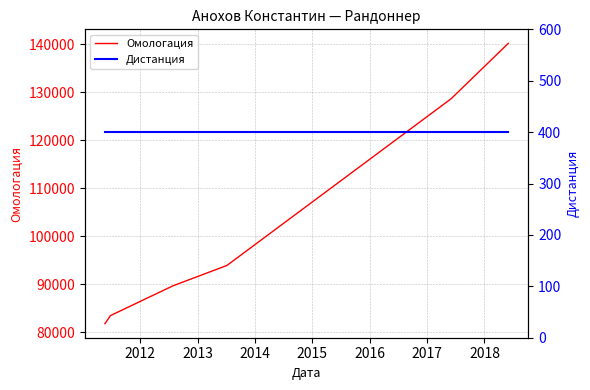

What is the maximum value for Омологация?

140219